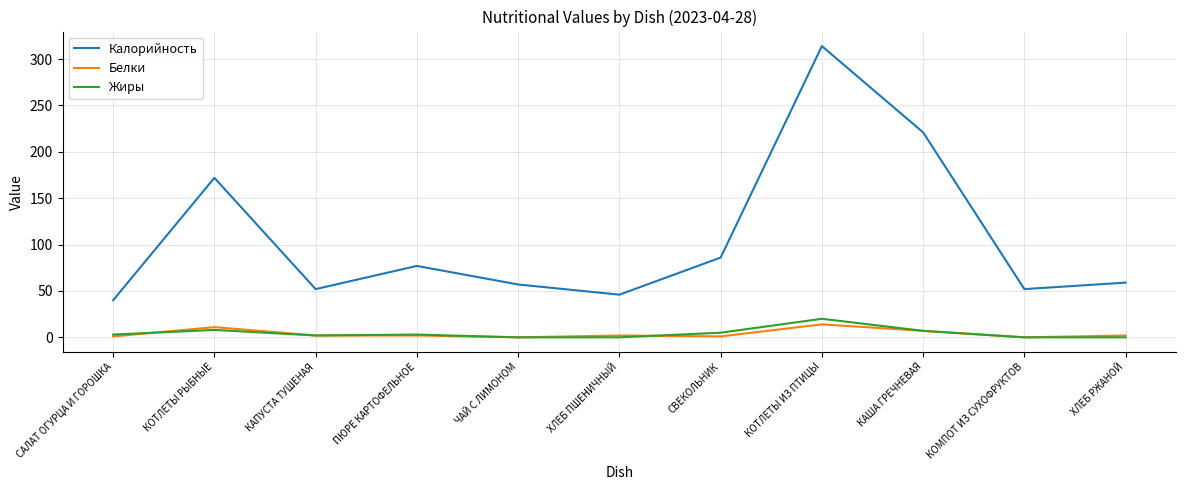

What value does the Белки series have at ХЛЕБ ПШЕНИЧНЫЙ?

2